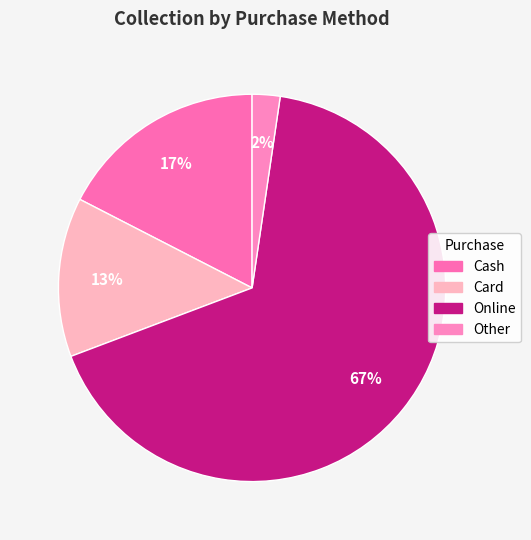

To the nearest percent, what percentage of the pie is Online?

67%